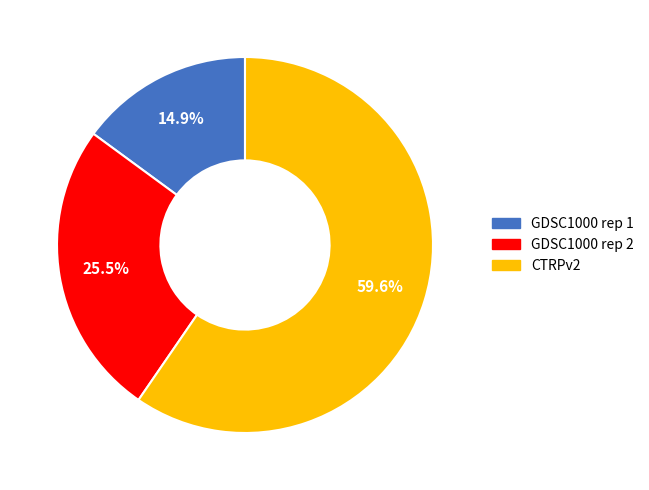

Is there a majority slice in this chart?

Yes